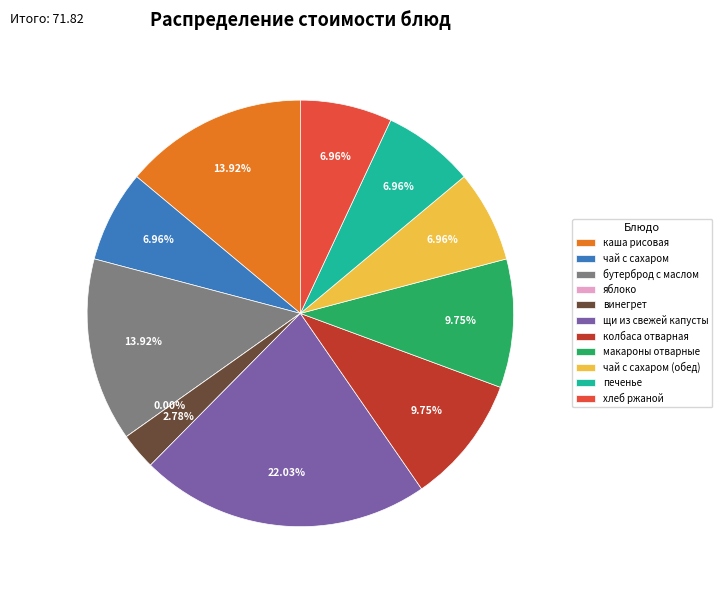

Count the number of slices in the pie.

11